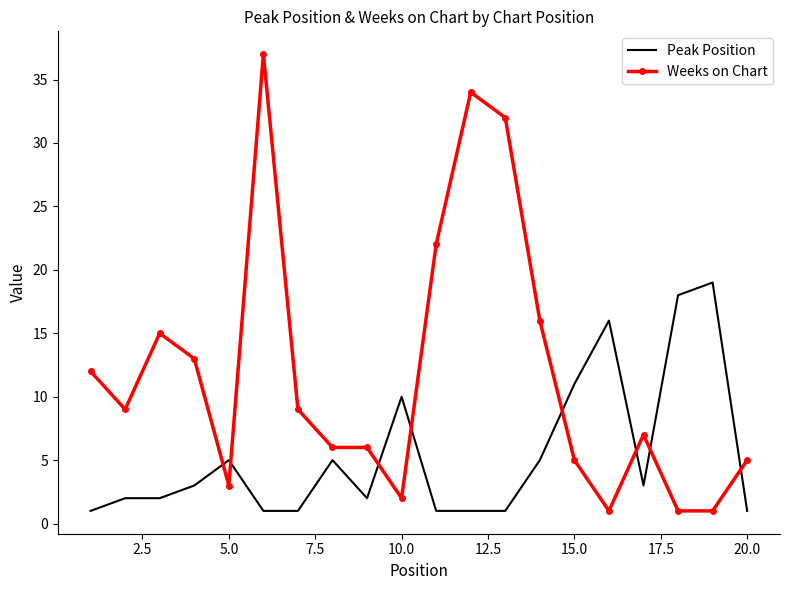

Which series ends up on top after the final intersection of Peak Position and Weeks on Chart?

Weeks on Chart